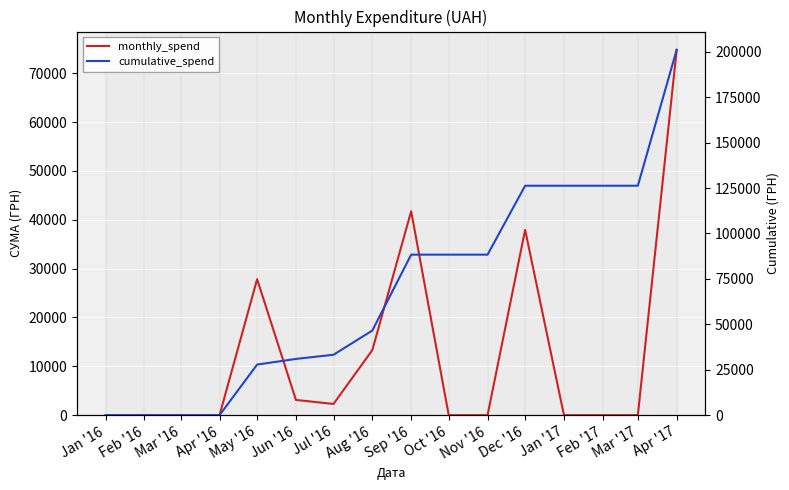

True or false: cumulative_spend has more than 0 interior local peaks.

False